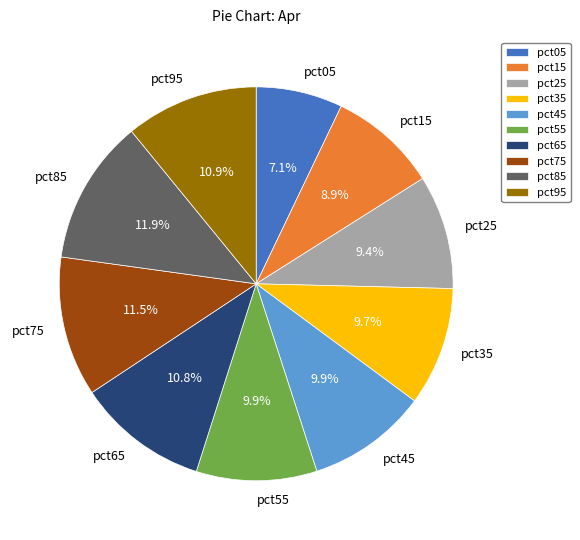

Count the number of slices in the pie.

10